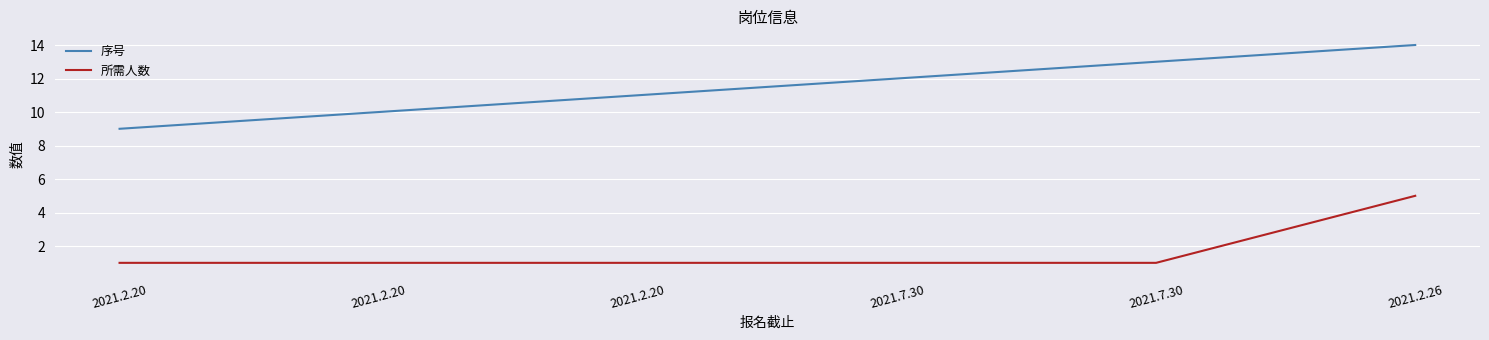

What is the label of the 2nd point from the right?

2021.7.30